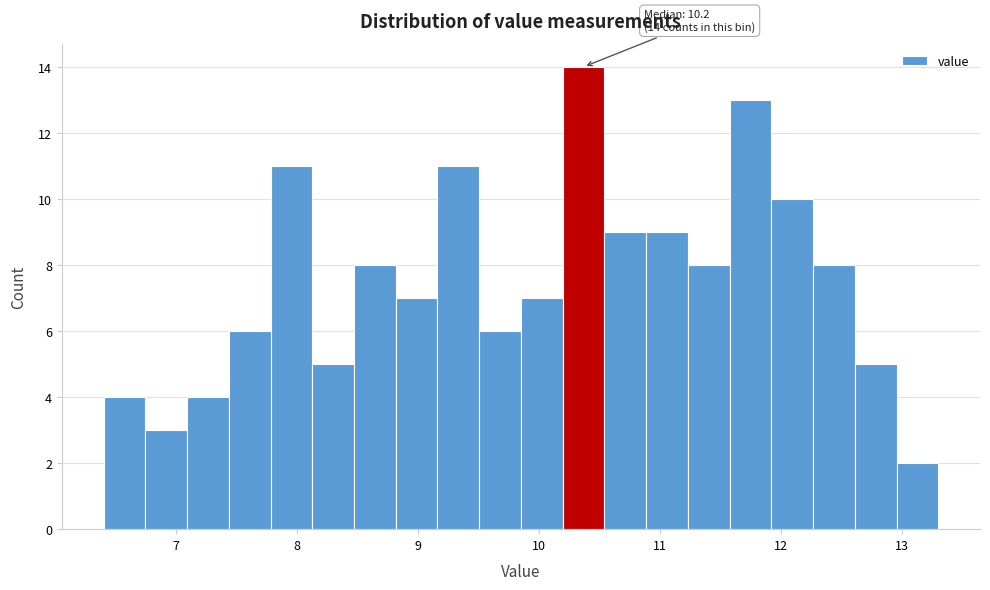

Read against the x-axis, roughly where is the centre of the tallest bar?

10.4